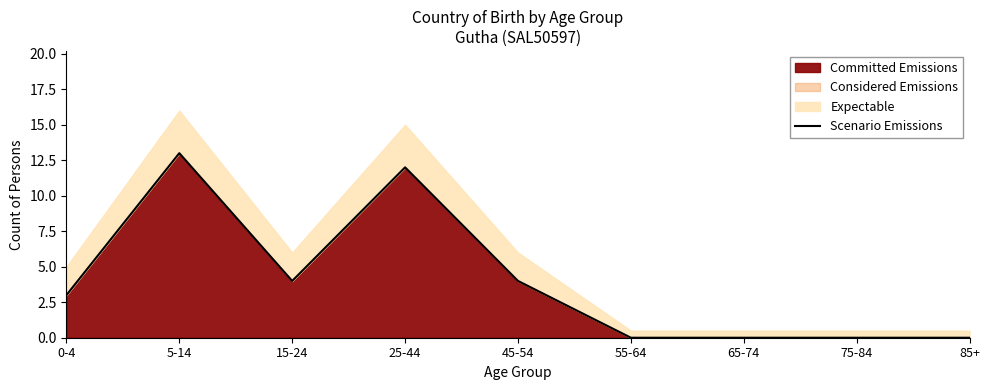

What is the sum of the values at 5-14 and 0-4?

16